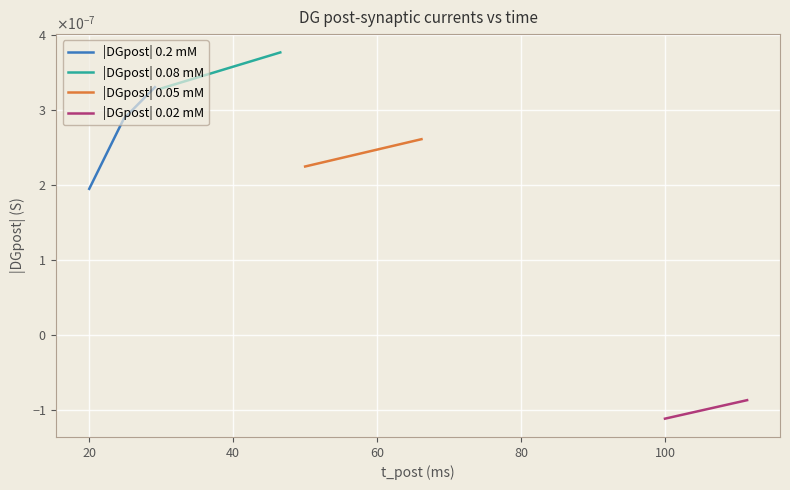

True or false: |DGpost| 0.2 mM has more than 1 points higher than both neighbors.

False